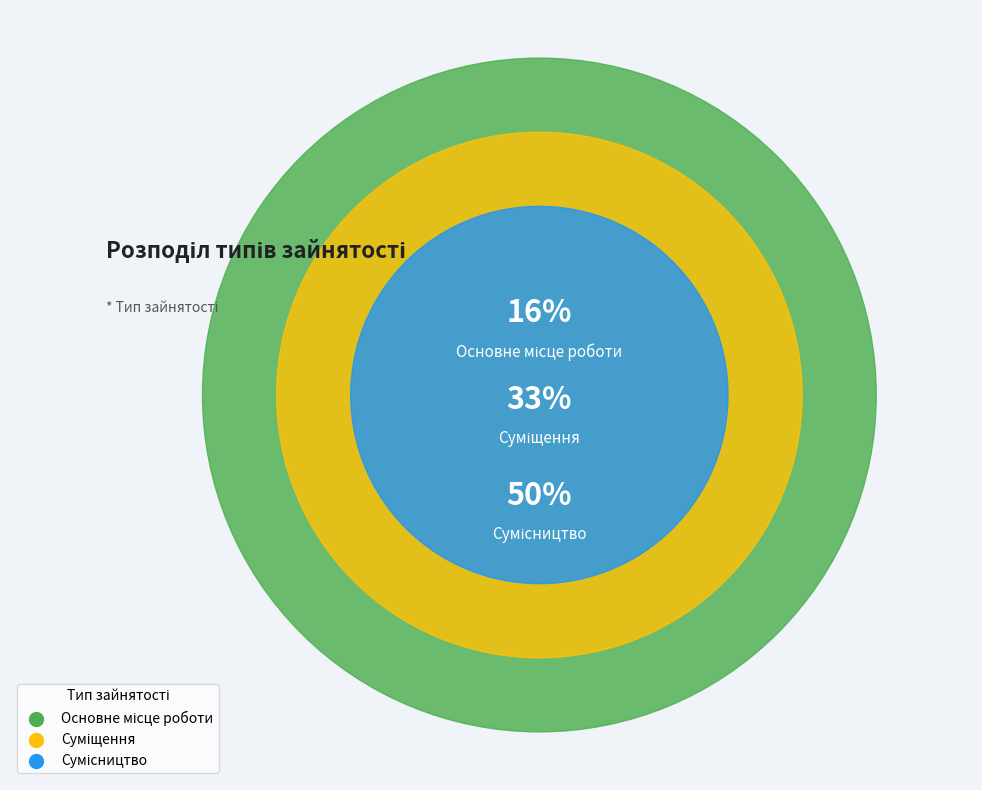

What is the ratio of the value at Сумісництво to the value at Суміщення?

1.5